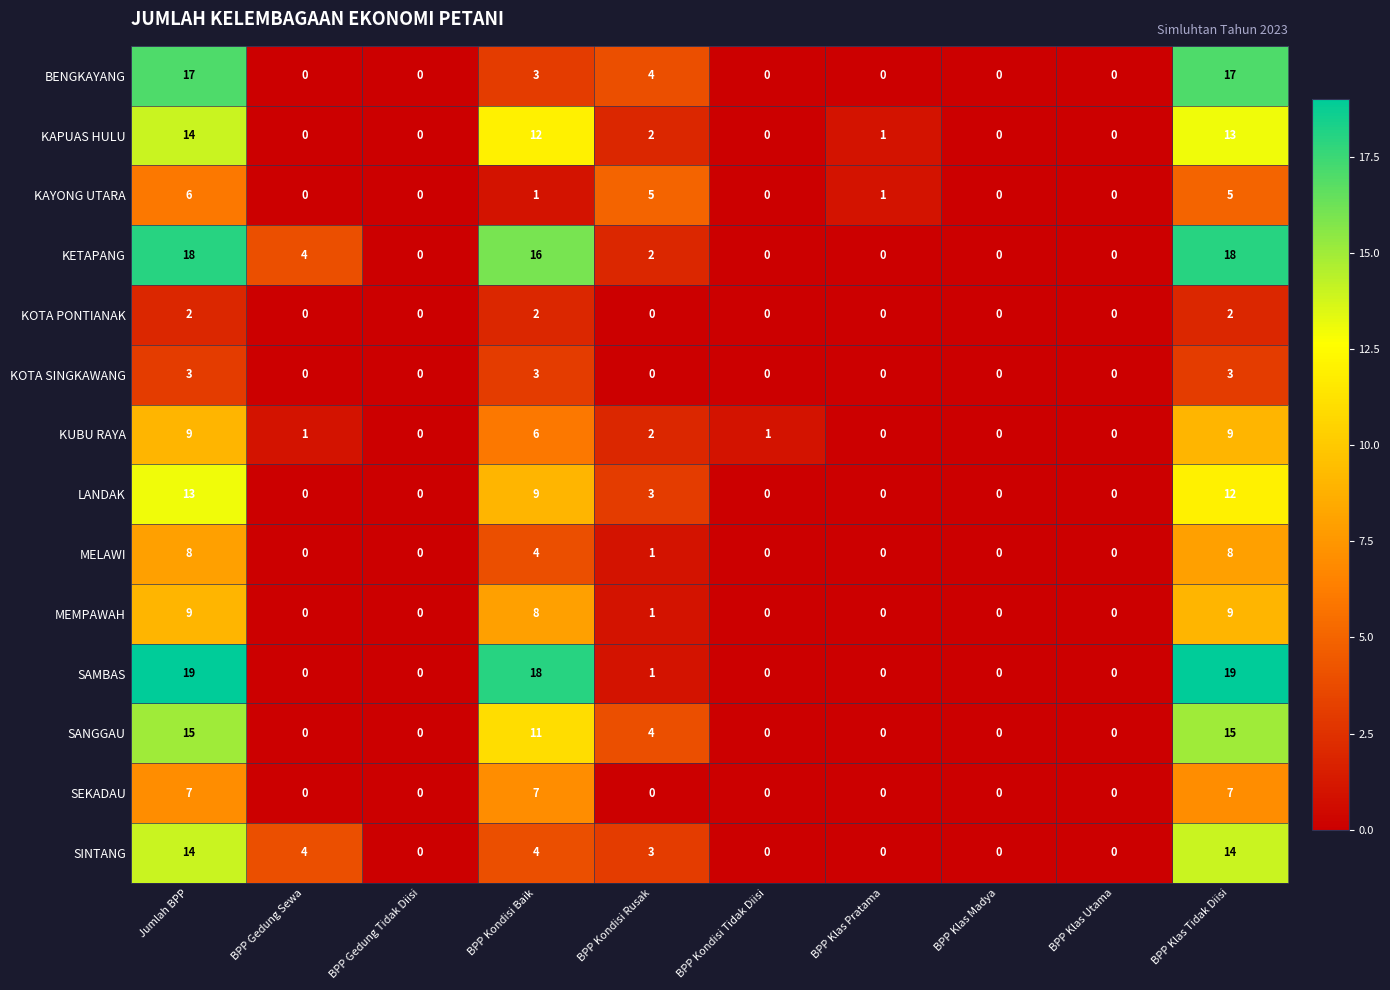

At which category is the sum across all series the highest?

Jumlah BPP